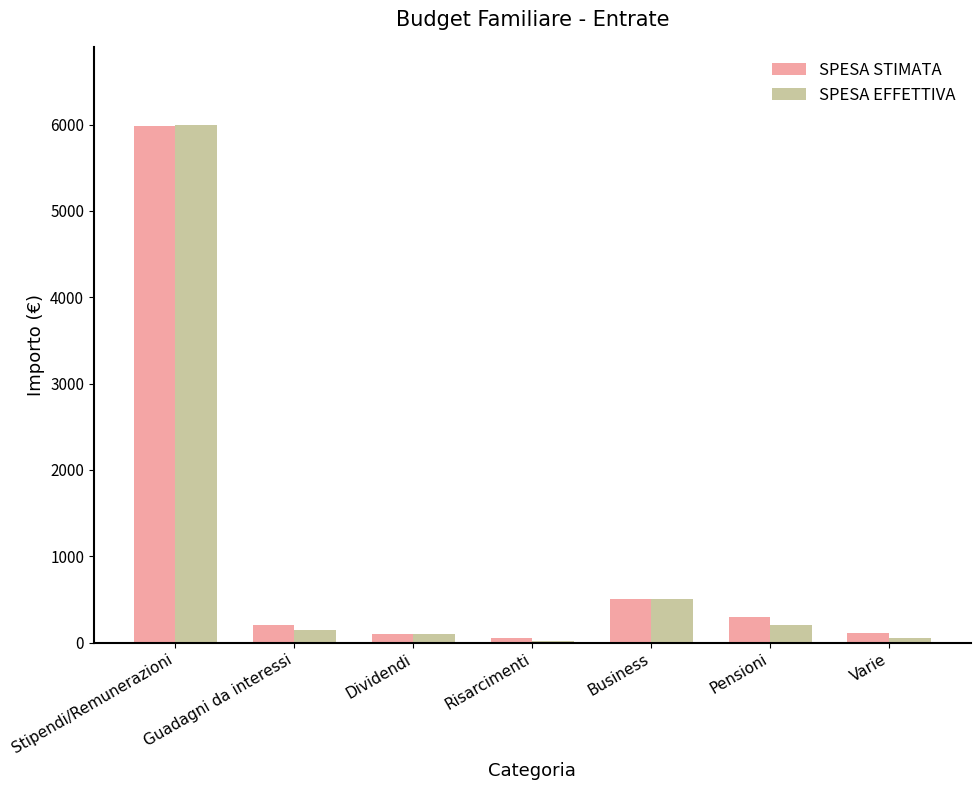

The SPESA STIMATA series shows 1933 at Stipendi/Remunerazioni. True or false?

False